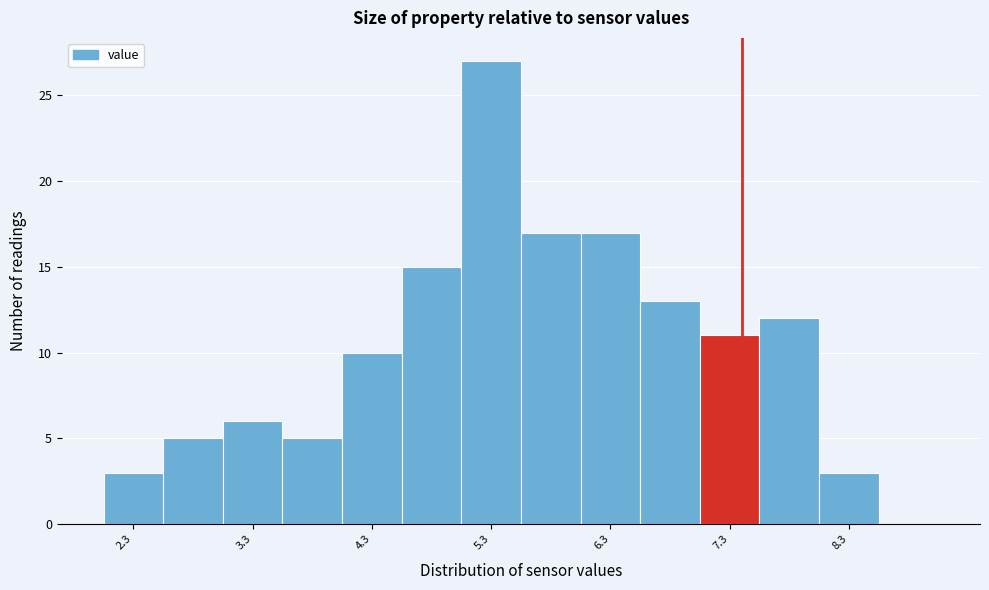

Reading left to right, list every bar in this chart as the range it spans on the x-axis followed by its height. Neither the bar edges nor the heights are printed on the chart, so give them approximately, as read against the axes.

2.05 to 2.55: 3
2.55 to 3.05: 5
3.05 to 3.55: 6
3.55 to 4.05: 5
4.05 to 4.55: 10
4.55 to 5.05: 15
5.05 to 5.55: 27
5.55 to 6.05: 17
6.05 to 6.55: 17
6.55 to 7.05: 13
7.05 to 7.55: 11
7.55 to 8.05: 12
8.05 to 8.55: 3
8.55 to 9.05: 0